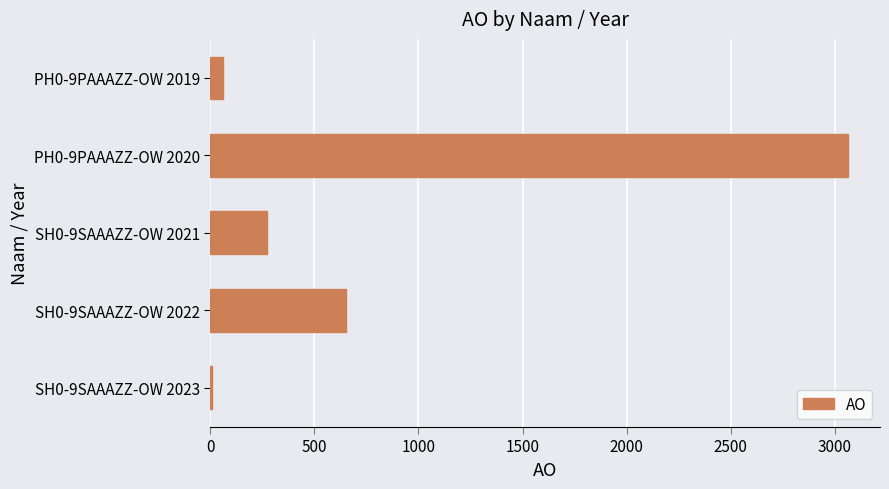

Reading bottom to top, what are all the values shown in this chart?

SH0-9SAAAZZ-OW 2023=10	SH0-9SAAAZZ-OW 2022=651	SH0-9SAAAZZ-OW 2021=272	PH0-9PAAAZZ-OW 2020=3063	PH0-9PAAAZZ-OW 2019=60